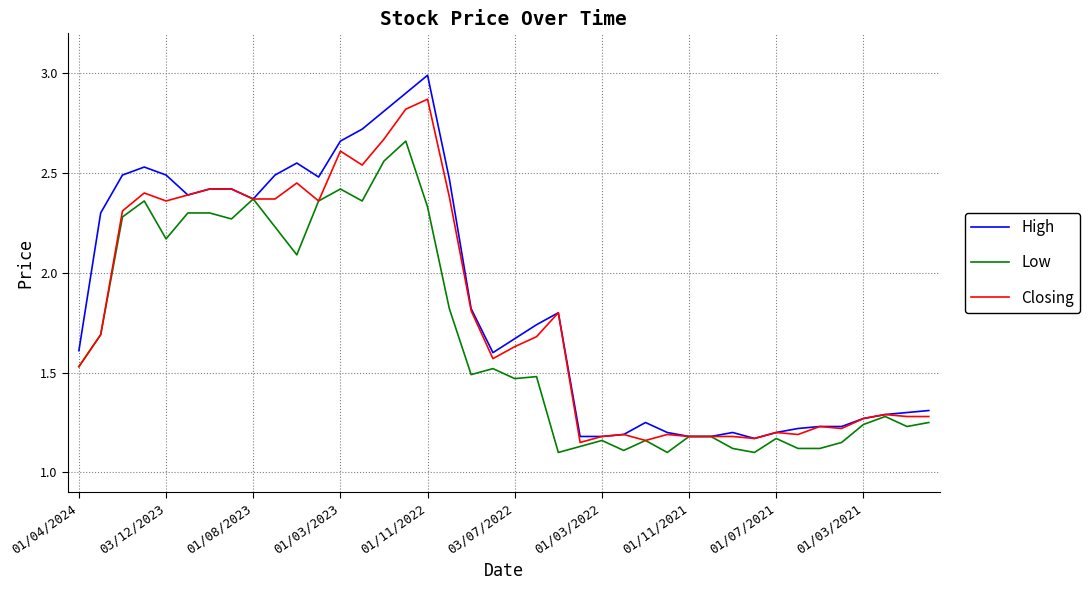

What is the sum of all Closing values?

72.0